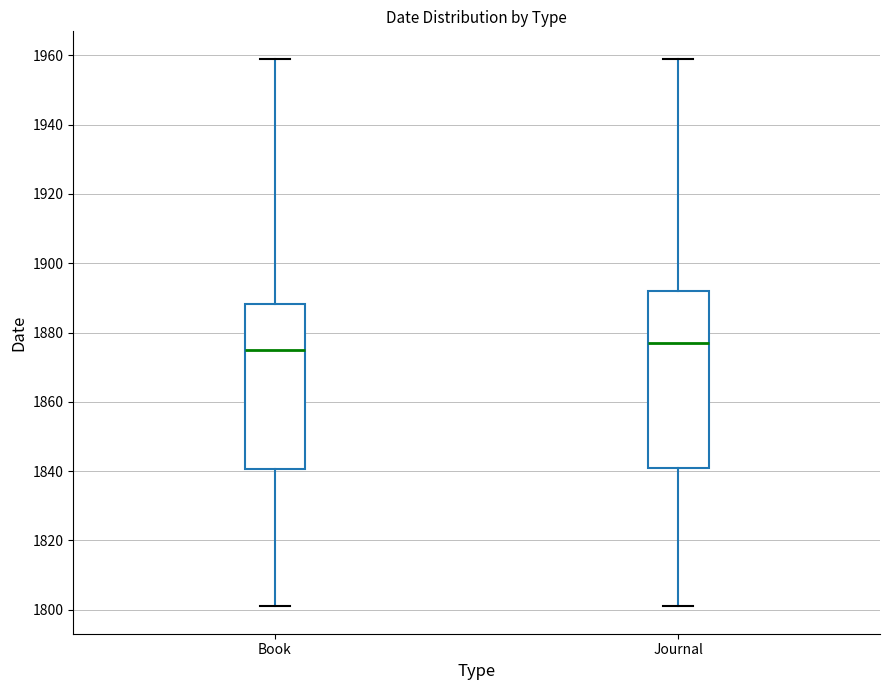

Where does the upper whisker of the box for Book end on the y-axis? The values are not printed on the chart, so give them approximately, as read against the axis.

1960